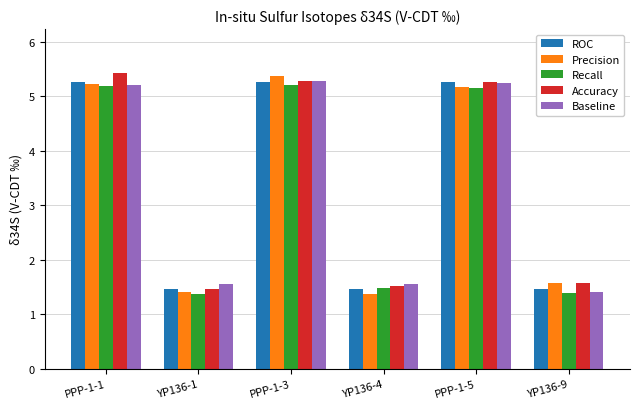

What is the difference between the second highest and second lowest values in the Recall series?

3.8